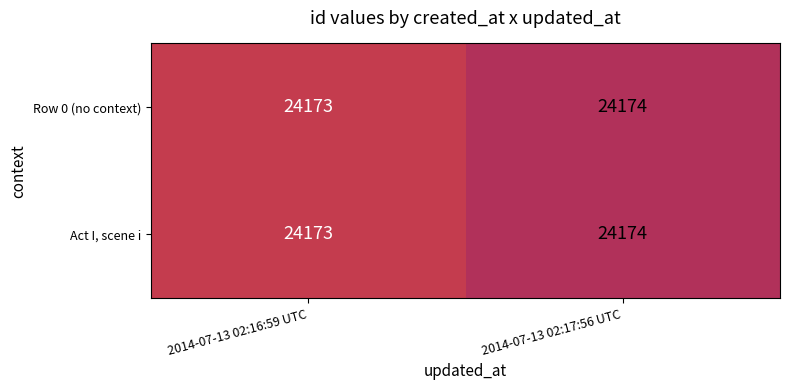

What is the average value of the Act I, scene i series?

24174